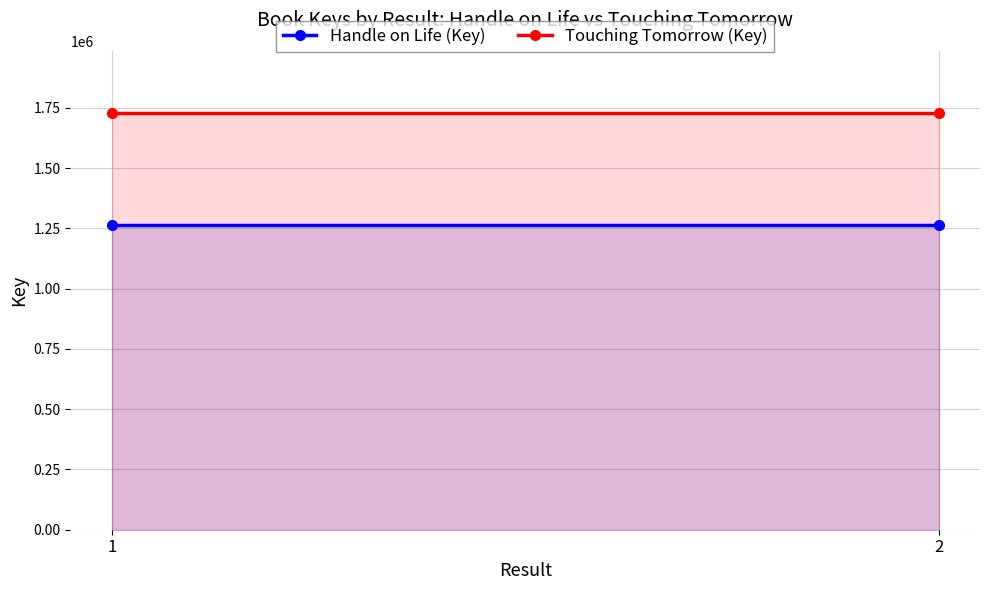

Is it true that Touching Tomorrow (Key) equals 1726962 at 2?

True